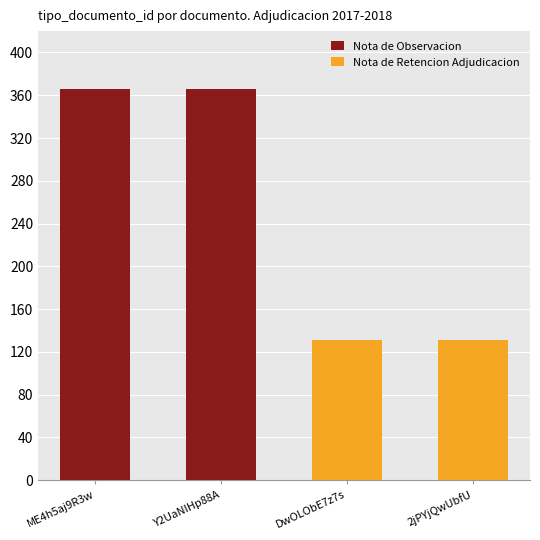

What is the highest value of the Nota de Observacion series?

366